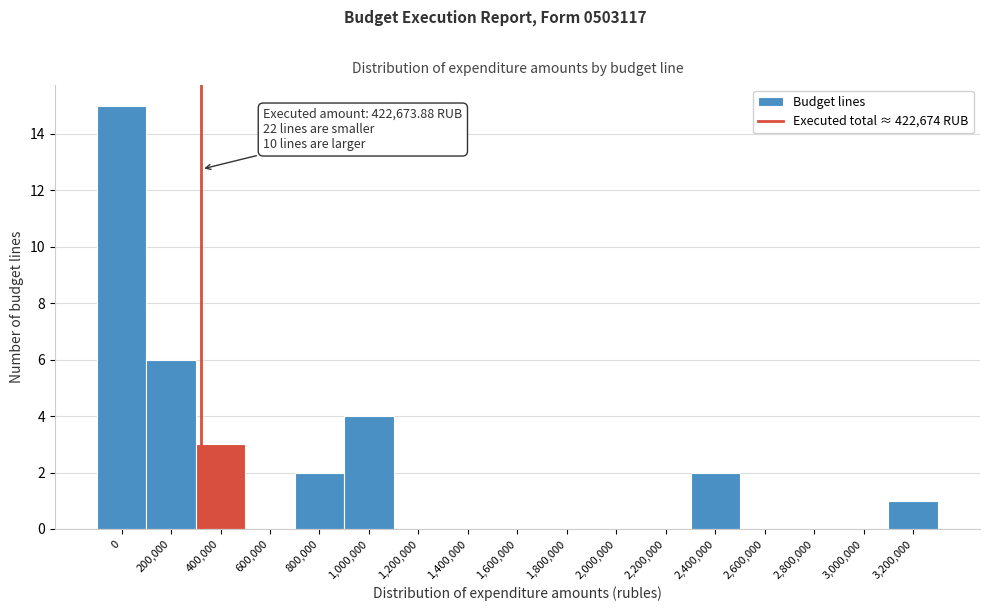

Reading right to left, transcribe all the data shown in this chart.

3,200,000=1	3,000,000=0	2,800,000=0	2,600,000=0	2,400,000=2	2,200,000=0	2,000,000=0	1,800,000=0	1,600,000=0	1,400,000=0	1,200,000=0	1,000,000=4	800,000=2	600,000=0	400,000=3	200,000=6	0=15